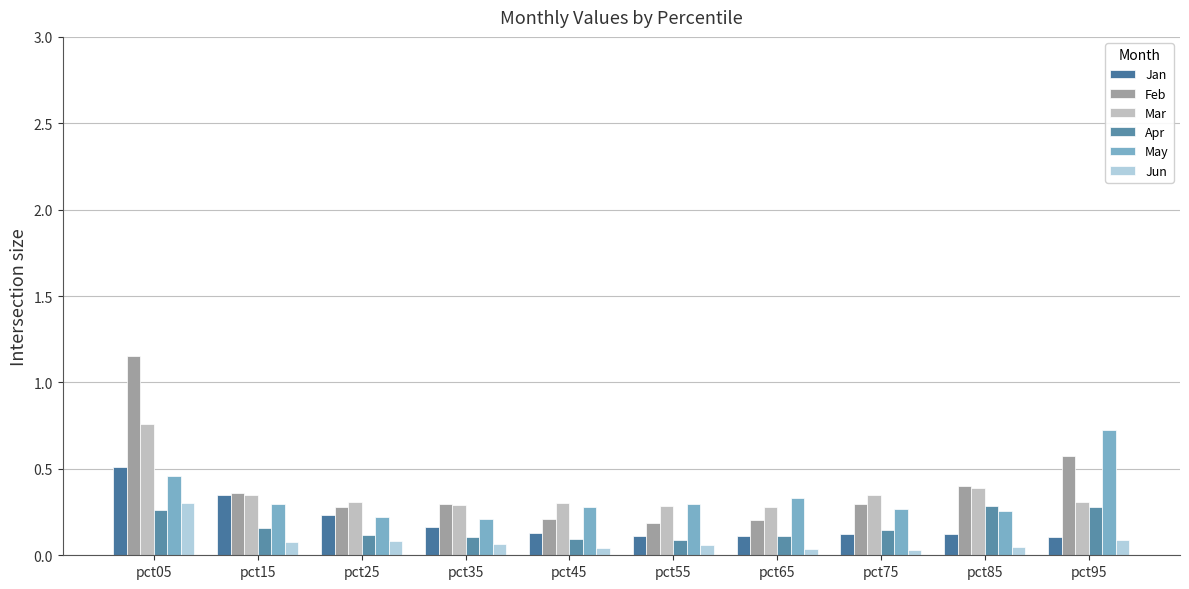

True or false: Mar has a value of 0.3 at pct95.

True